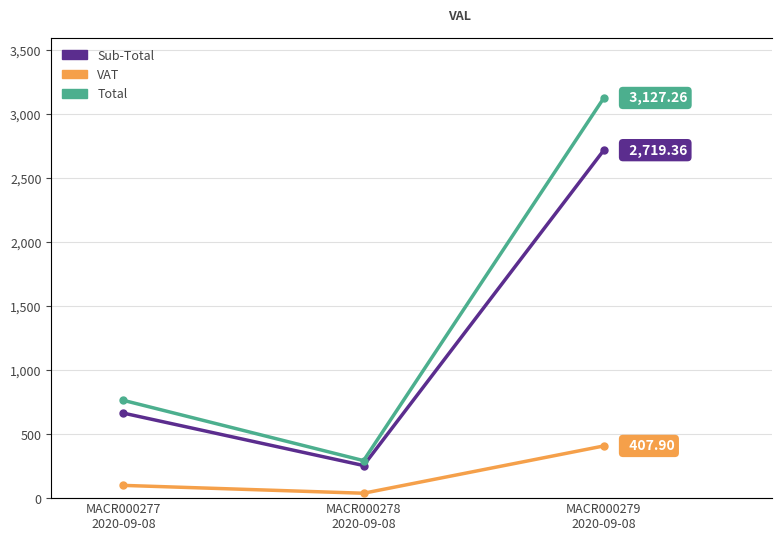

Between MACR000279
2020-09-08 and MACR000278
2020-09-08, which is larger?

MACR000279
2020-09-08